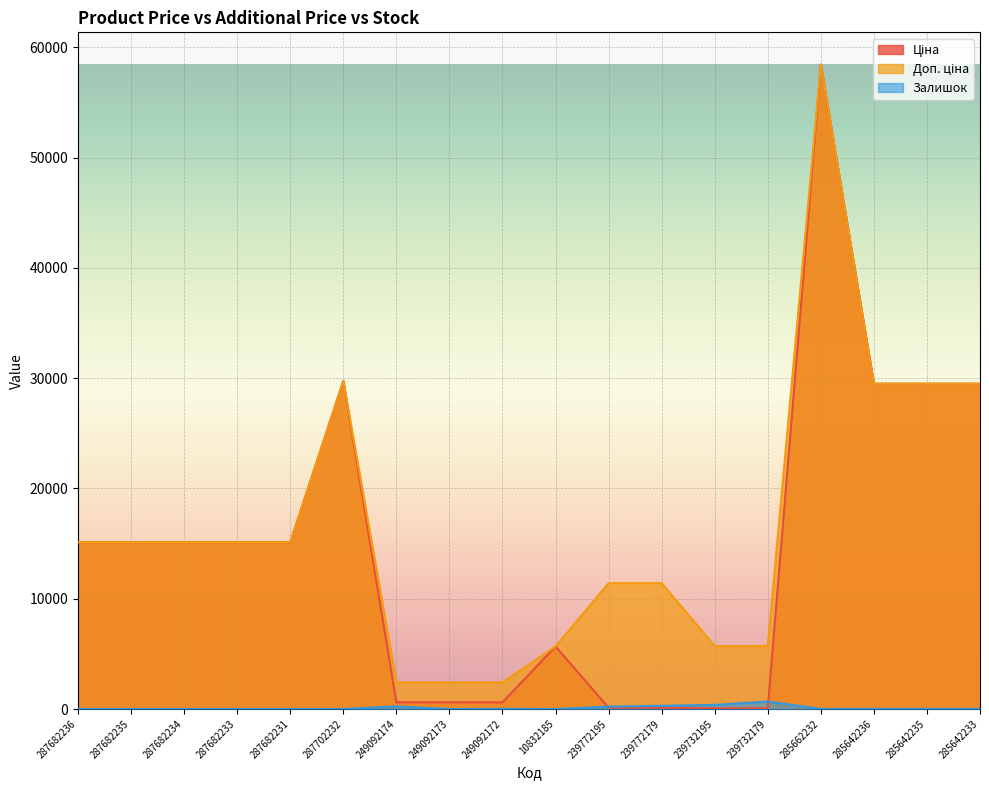

Which series has the largest total across all categories?

Доп. ціна